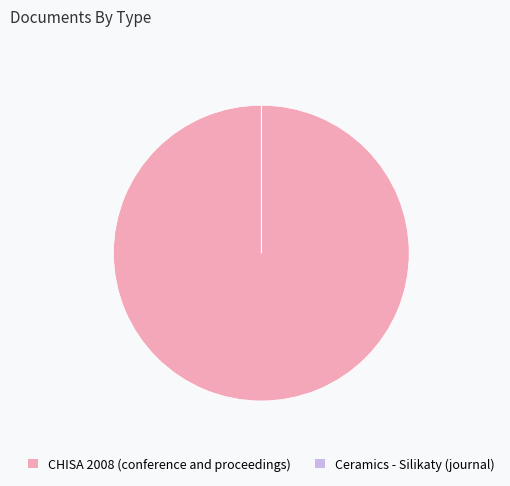

Which slice is the largest?

CHISA 2008 (conference and proceedings)